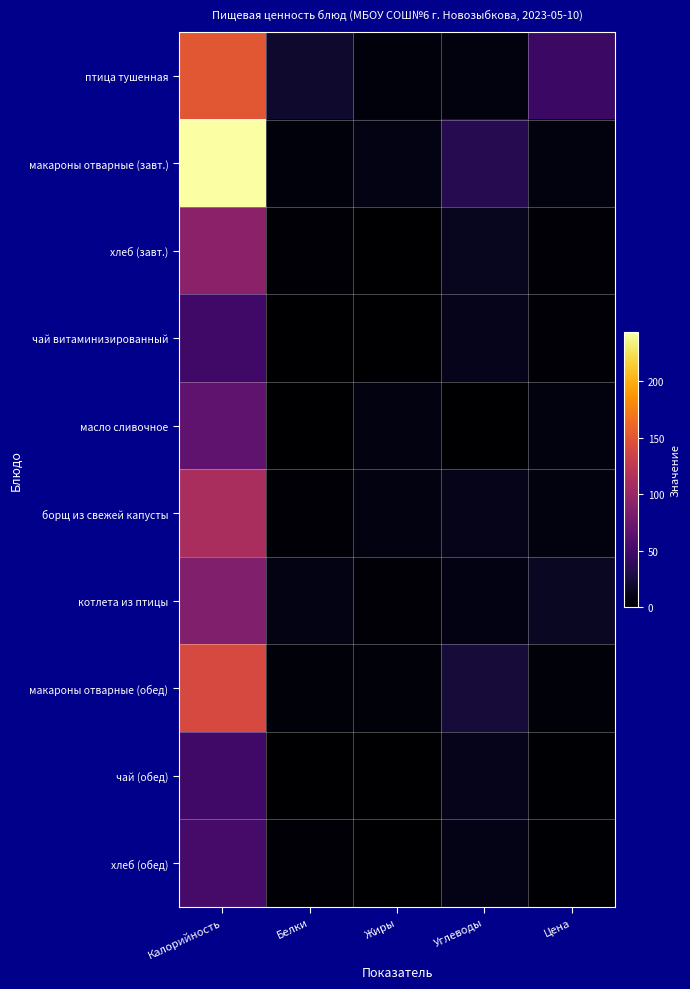

Reading left to right, extract all data points from this chart.

птица тушенная: Калорийность=151	Белки=20	Жиры=5	Углеводы=6	Цена=45
макароны отварные (завт.): Калорийность=244	Белки=5	Жиры=9	Углеводы=34	Цена=6
хлеб (завт.): Калорийность=93	Белки=2	Жиры=0	Углеводы=14	Цена=2
чай витаминизированный: Калорийность=49	Белки=0	Жиры=0	Углеводы=12	Цена=2
масло сливочное: Калорийность=66	Белки=0	Жиры=7	Углеводы=0	Цена=6
борщ из свежей капусты: Калорийность=111	Белки=2	Жиры=7	Углеводы=11	Цена=6
котлета из птицы: Калорийность=86	Белки=9	Жиры=2	Углеводы=8	Цена=16
макароны отварные (обед): Калорийность=141	Белки=4	Жиры=4	Углеводы=24	Цена=4
чай (обед): Калорийность=49	Белки=0	Жиры=0	Углеводы=12	Цена=1
хлеб (обед): Калорийность=52	Белки=2	Жиры=0	Углеводы=10	Цена=1